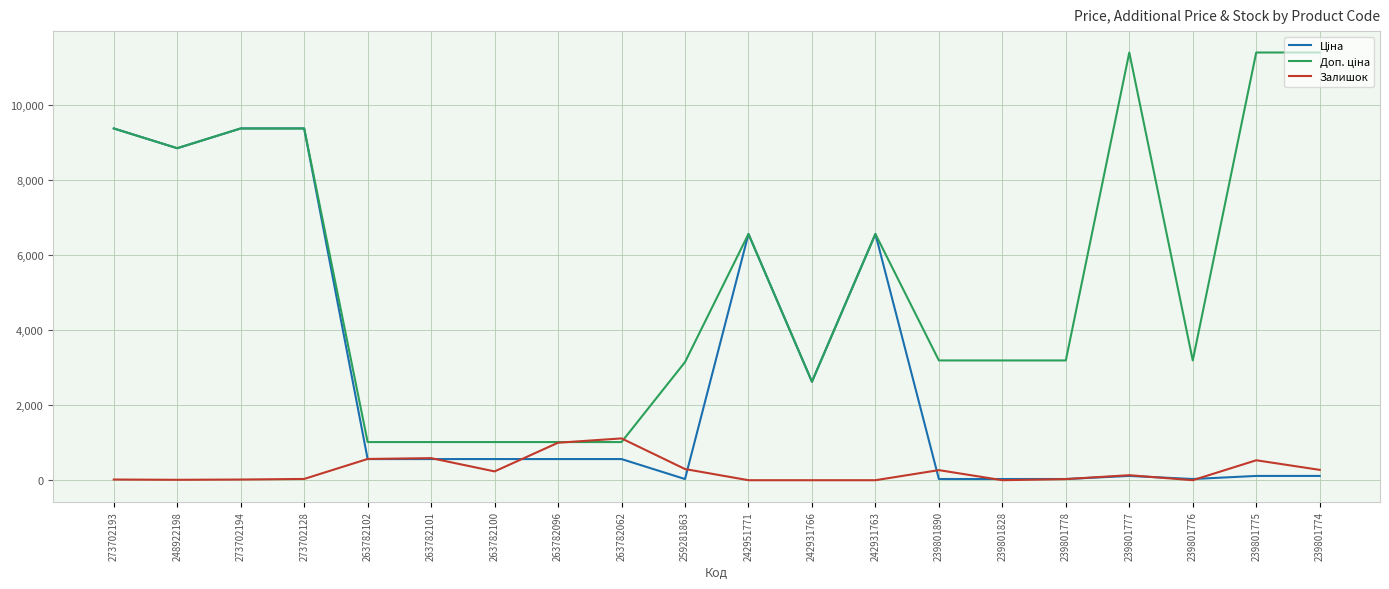

What is the highest value of the Залишок series?

1115.0